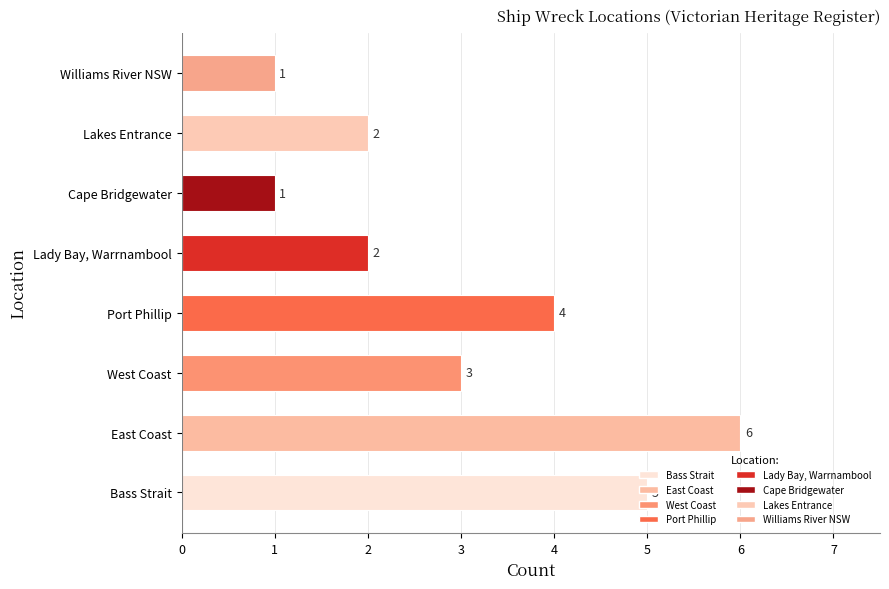

What is the difference between the second highest and minimum values?

4